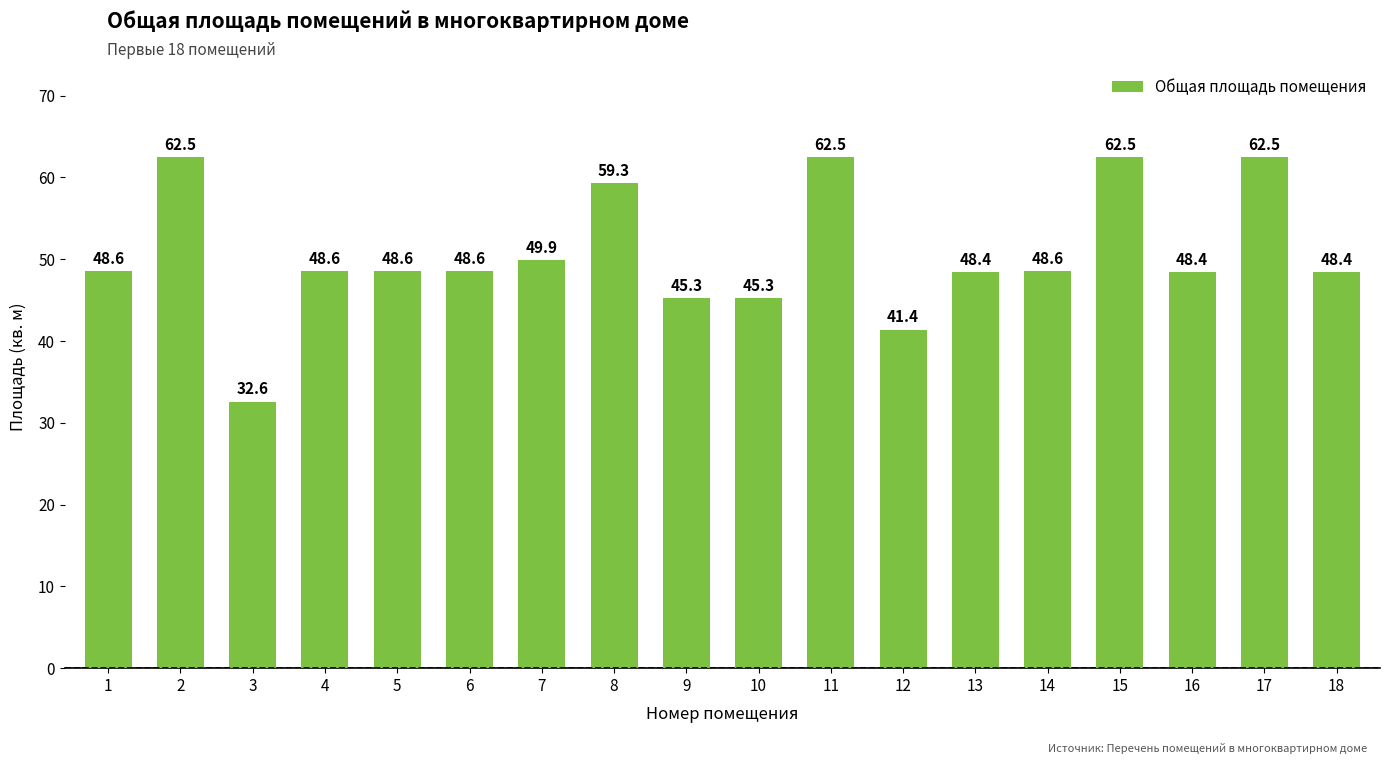

How many bars are there in total?

18